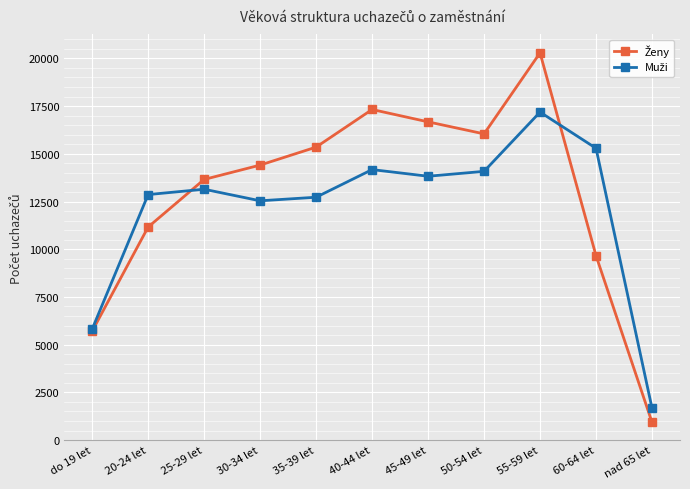

At which category does the chart reach its peak across all series?

55-59 let